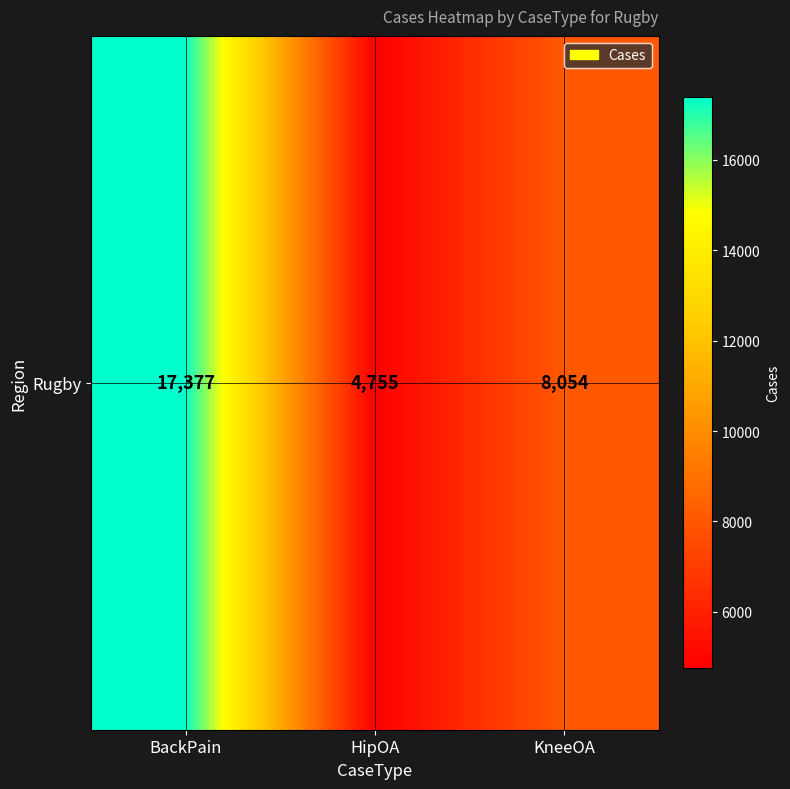

Which label corresponds to the largest value in the chart?

BackPain